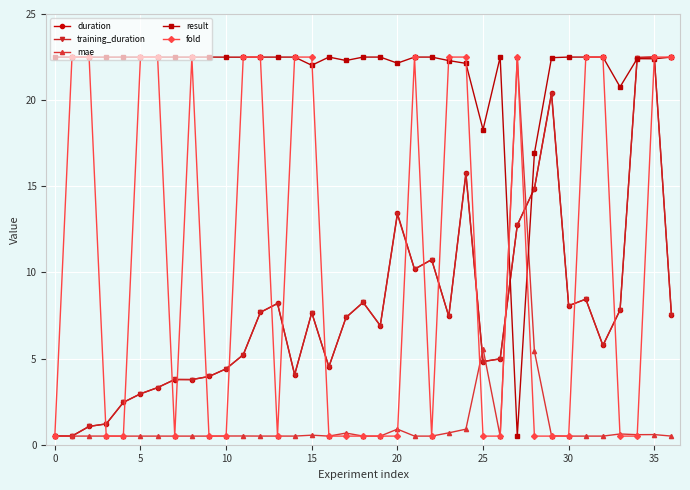

What is the value of the fold point at the 5th from the left?

0.5